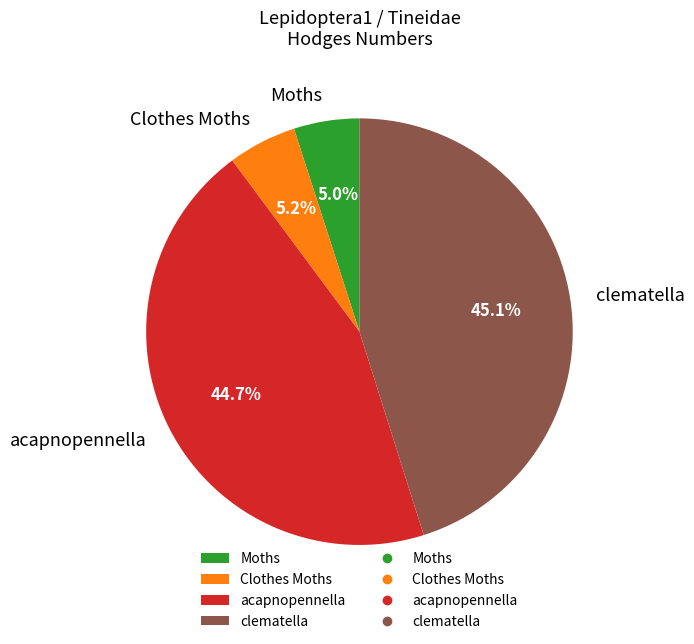

What percentage do Clothes Moths and Moths together represent?

10.2%